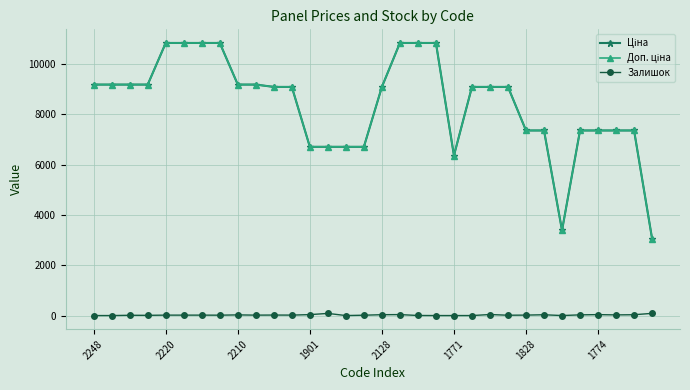

True or false: Залишок has more than 0 points higher than both neighbors.

True